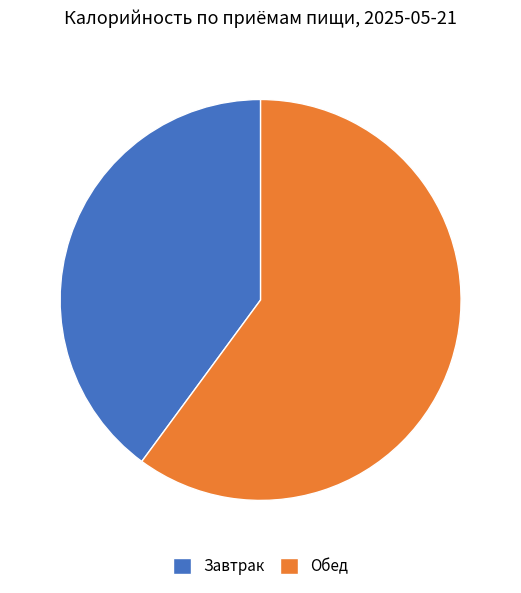

Approximately how many times larger is the value at Завтрак compared to Обед?

0.7